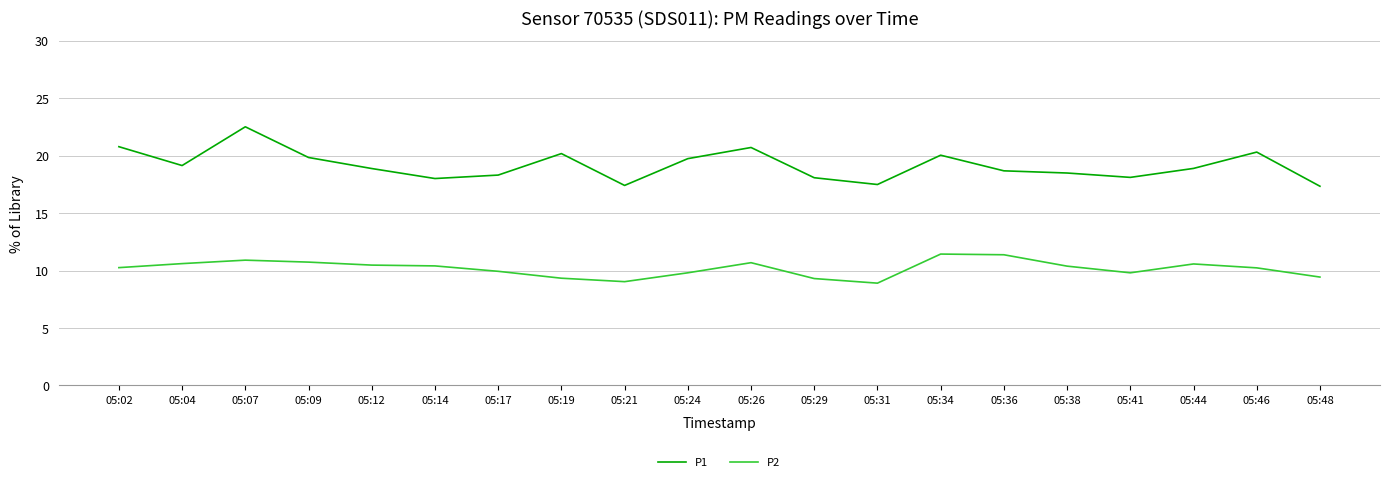

What is the difference between the P1 values at 05:26 and 05:04?

1.6